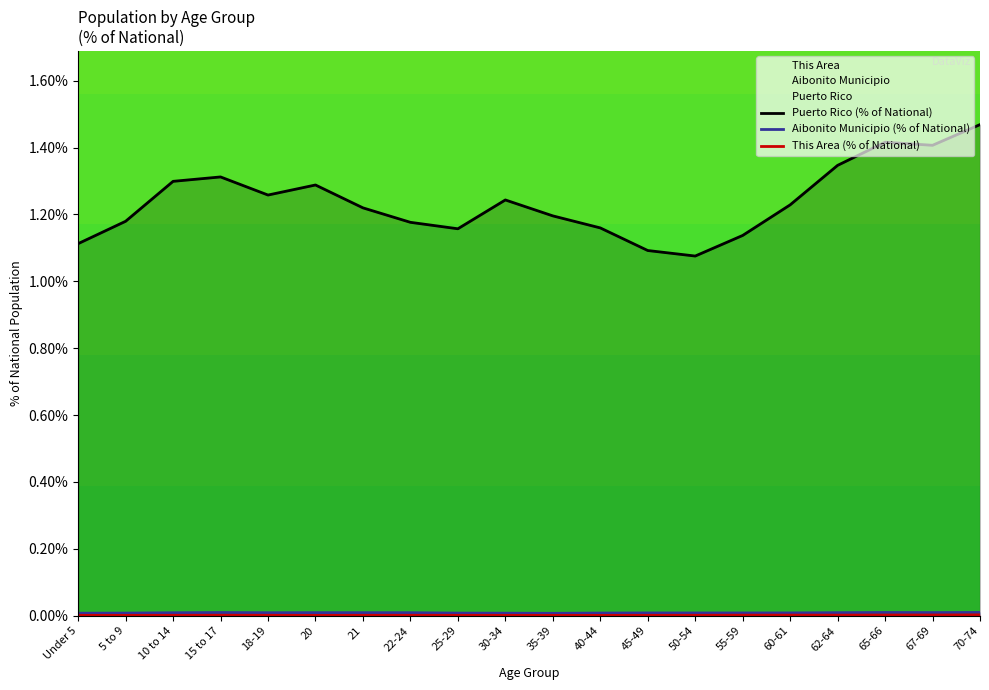

What is the total value across all series at 20?

1.3